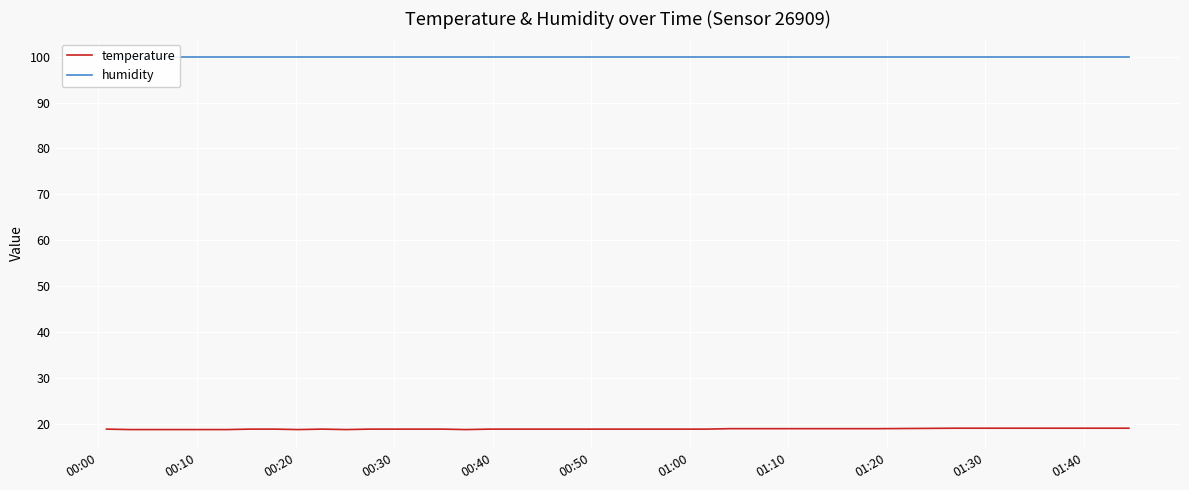

What is the minimum value for temperature?

18.7